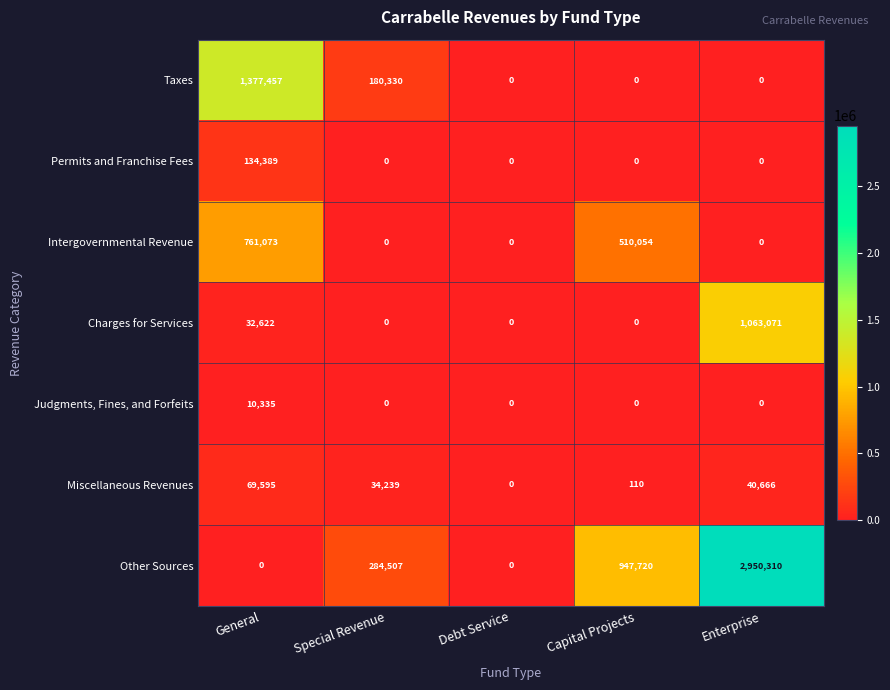

Is it true that Judgments, Fines, and Forfeits equals 0 at Enterprise?

True